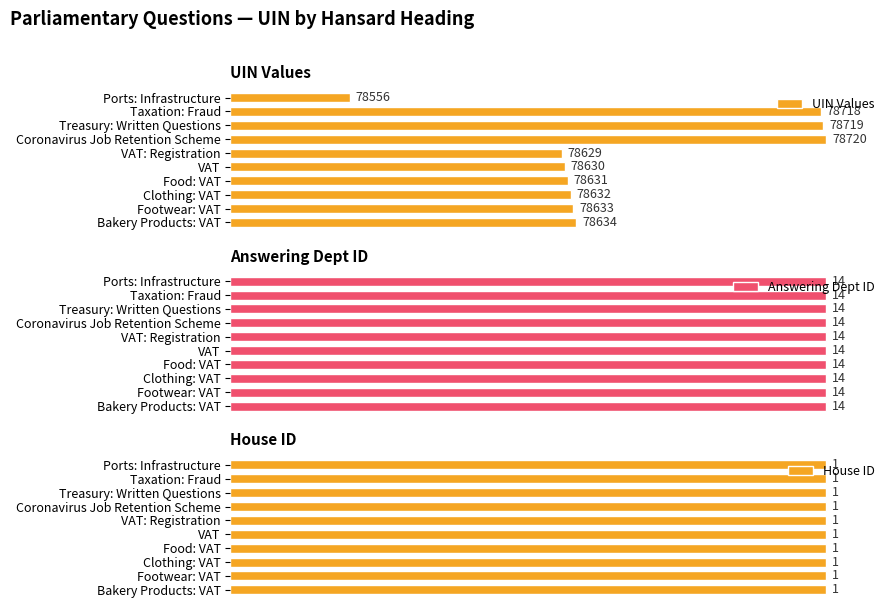

Rank the series by their maximum value, from highest to lowest.

UIN Values, Answering Dept ID, House ID